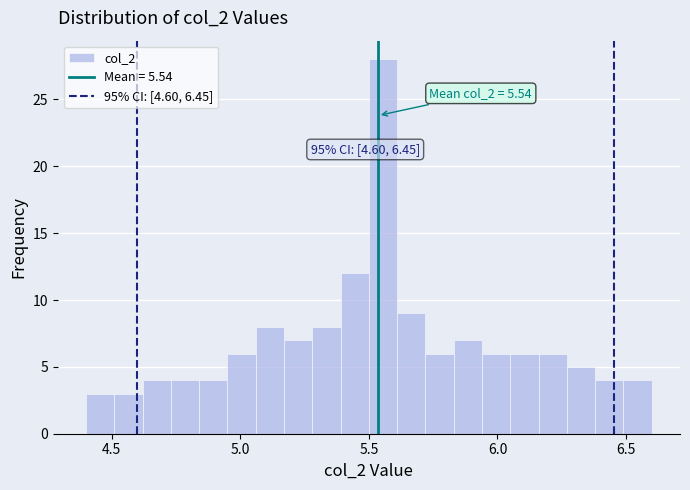

Around what value on the x-axis is the tallest bar? Give the approximate position of its centre, as read against the axis.

5.55